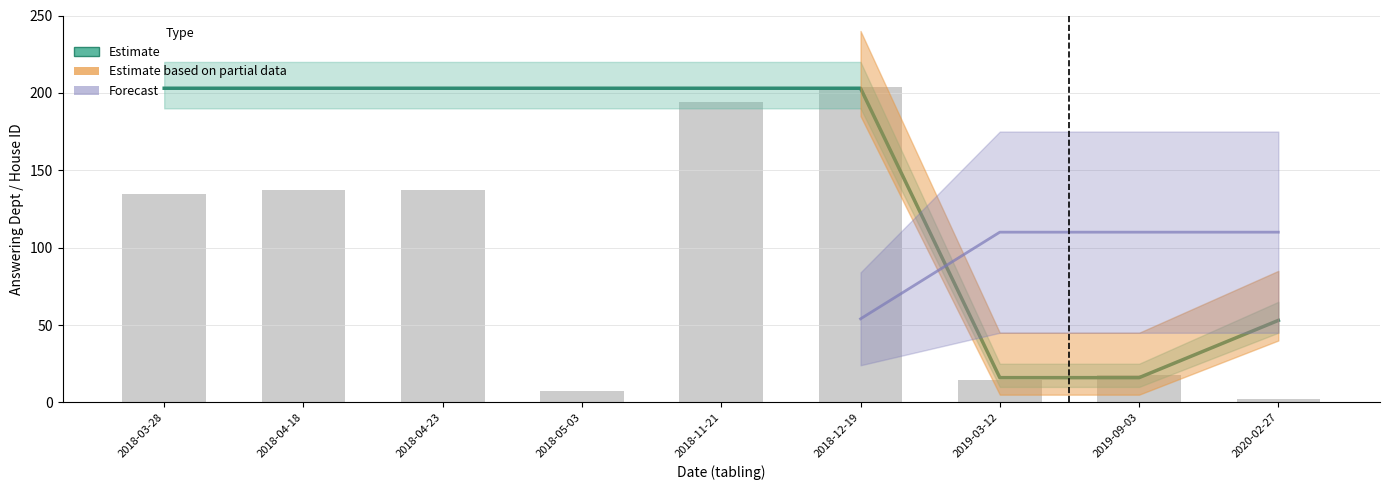

How many bars are there in total?

9